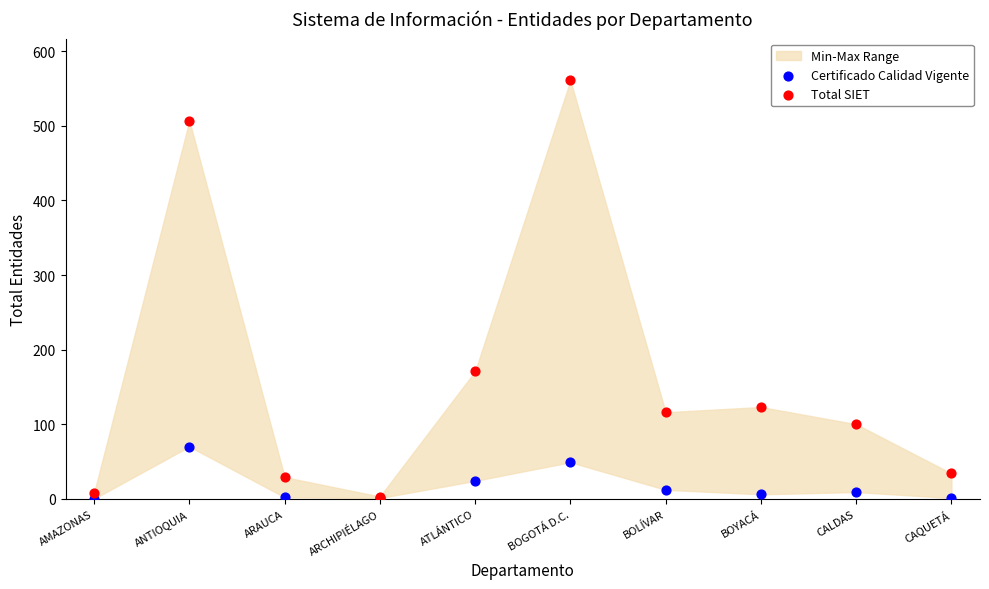

Across all series, what Y value is closest to 280?

171